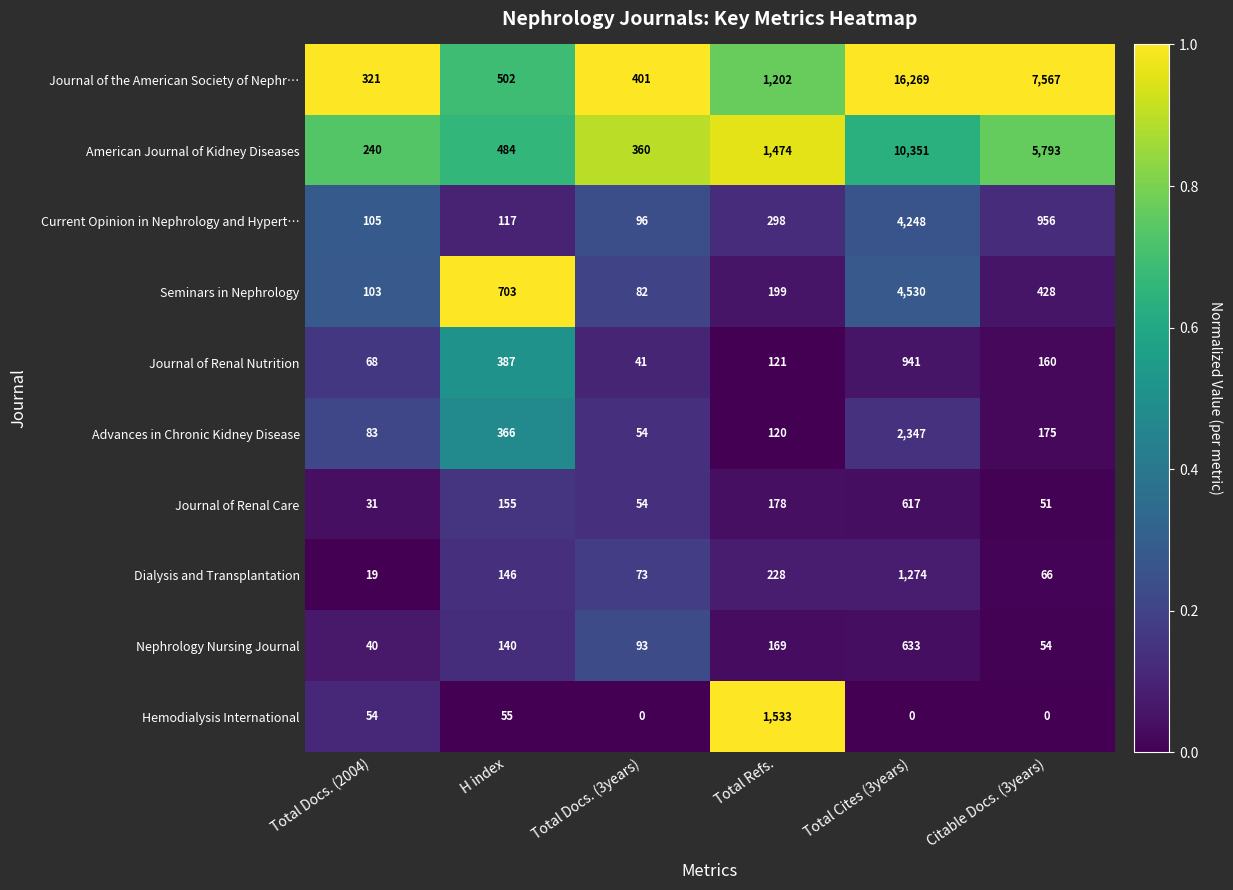

Rank the series by their maximum value, from highest to lowest.

Journal of the American Society of Nephr…, American Journal of Kidney Diseases, Seminars in Nephrology, Current Opinion in Nephrology and Hypert…, Advances in Chronic Kidney Disease, Hemodialysis International, Dialysis and Transplantation, Journal of Renal Nutrition, Nephrology Nursing Journal, Journal of Renal Care